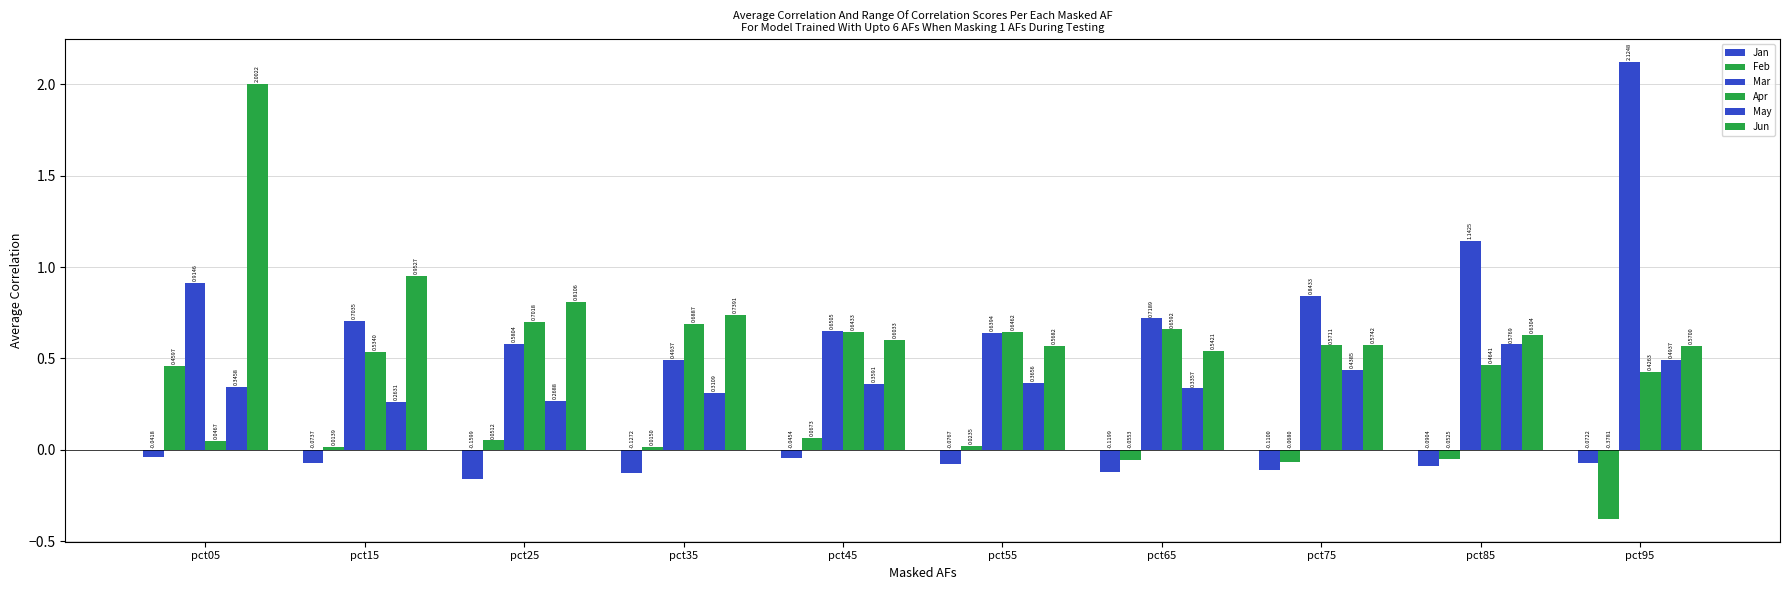

How many distinct data groups are displayed?

6